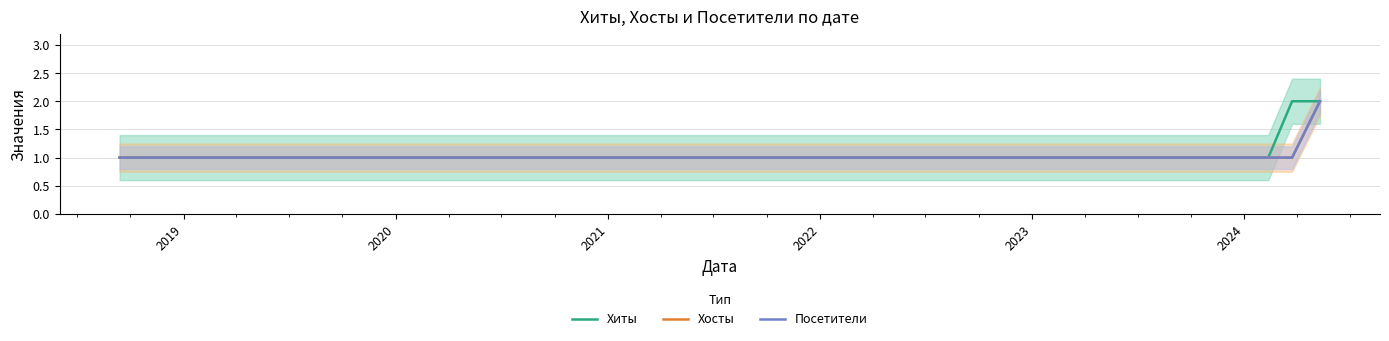

Is it true that Посетители equals 1 at 2020?

True